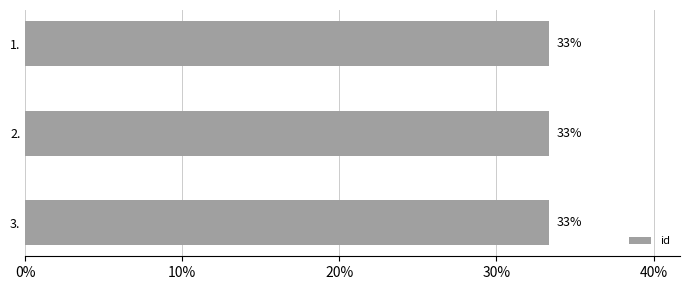

How many bars are there in total?

3